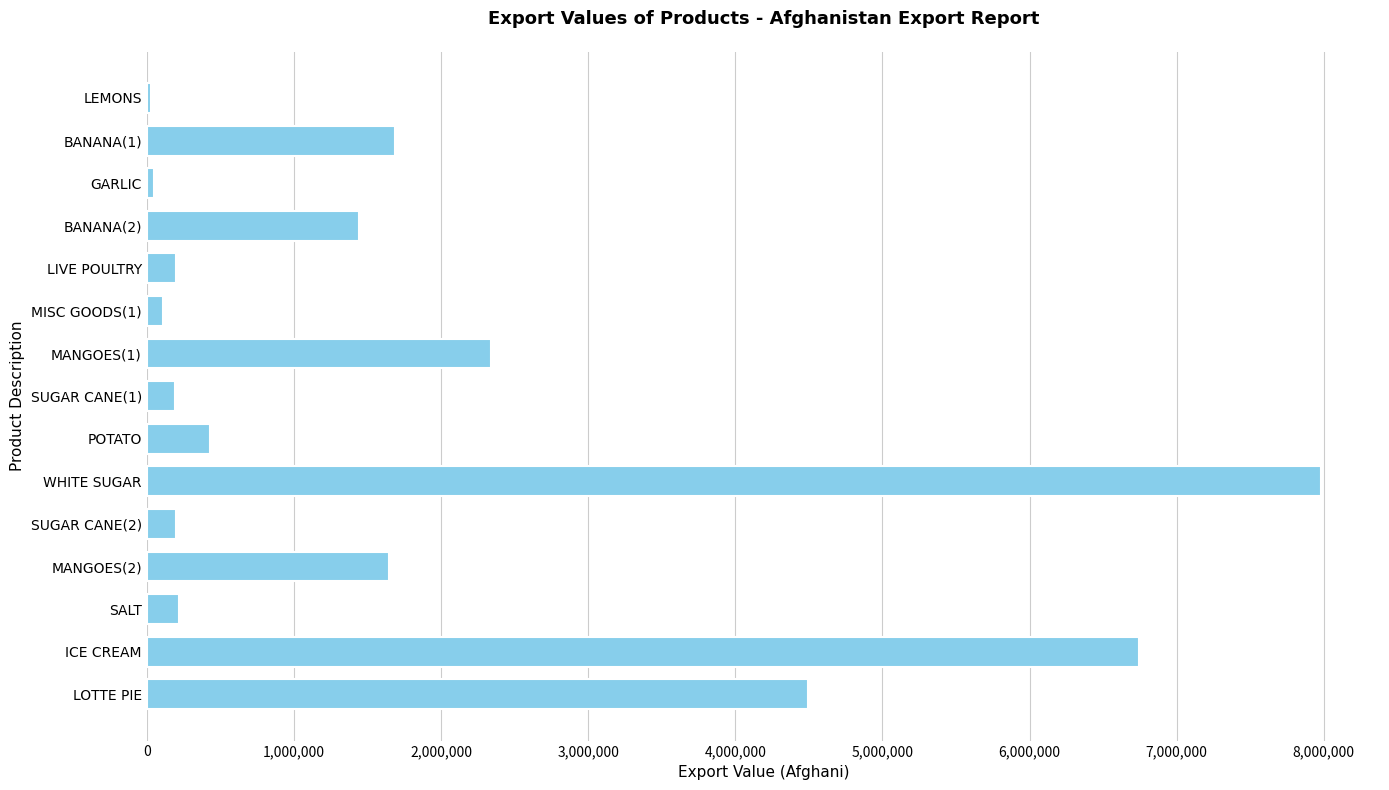

What is the label of the 13th bar from the top?

SALT